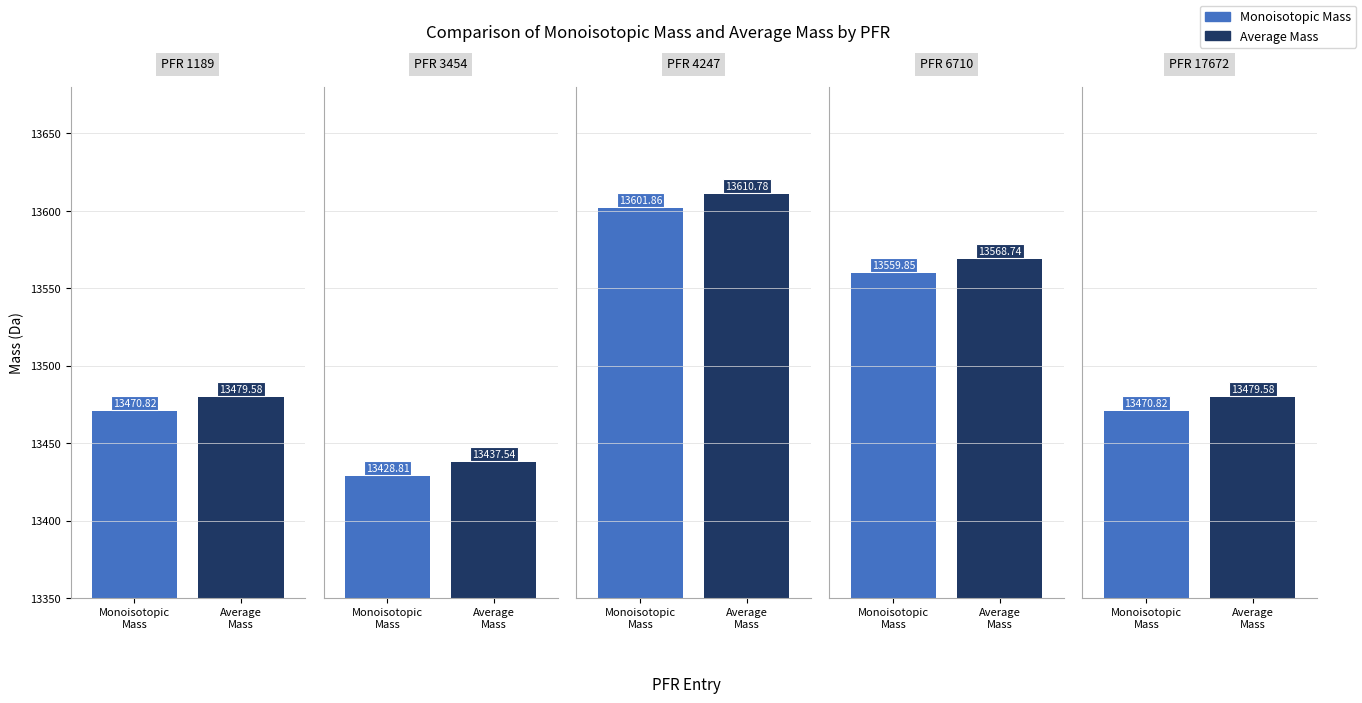

How many data points in Average Mass are above 13479?

4